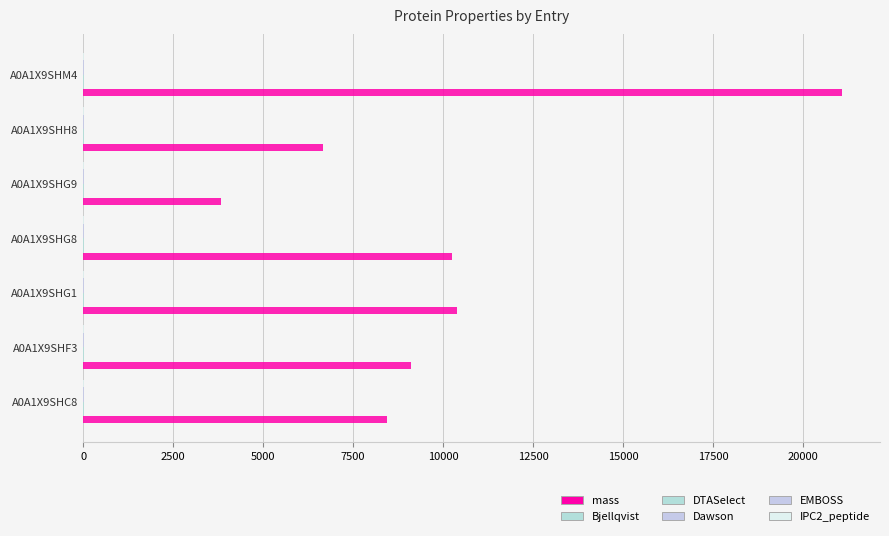

Reading right to left, what are all the values shown in this chart?

mass: 21086.0	6665.6	3820.5	10240.7	10396.9	9119.5	8450.9
Bjellqvist: 10.5	10.8	10.3	11.3	11.4	10.5	9.9
DTASelect: 10.5	10.8	10.3	11.3	11.4	10.5	9.8
Dawson: 10.8	10.9	10.6	11.4	11.4	10.8	10.1
EMBOSS: 11.1	11.2	10.9	11.8	11.9	11.1	10.3
IPC2_peptide: 9.8	10.1	8.9	10.7	10.9	9.3	9.0